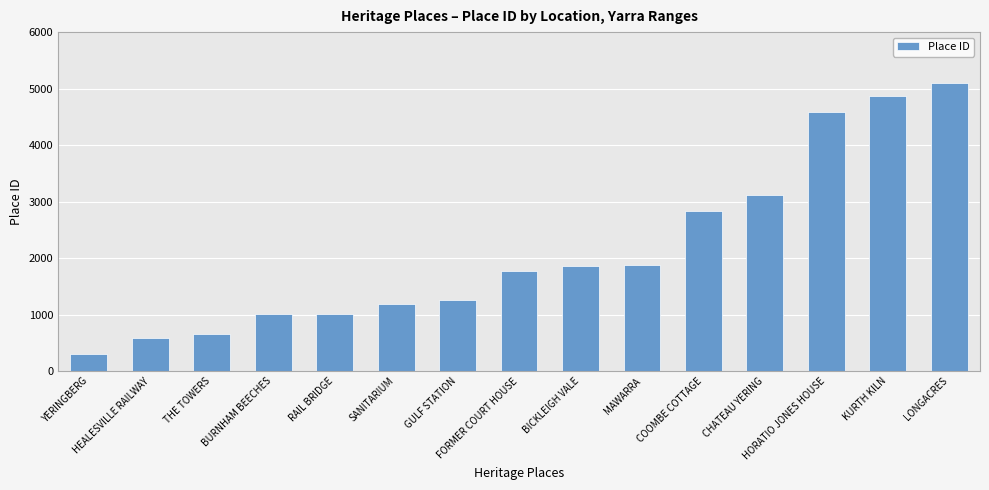

The value at LONGACRES is 5100. True or false?

True